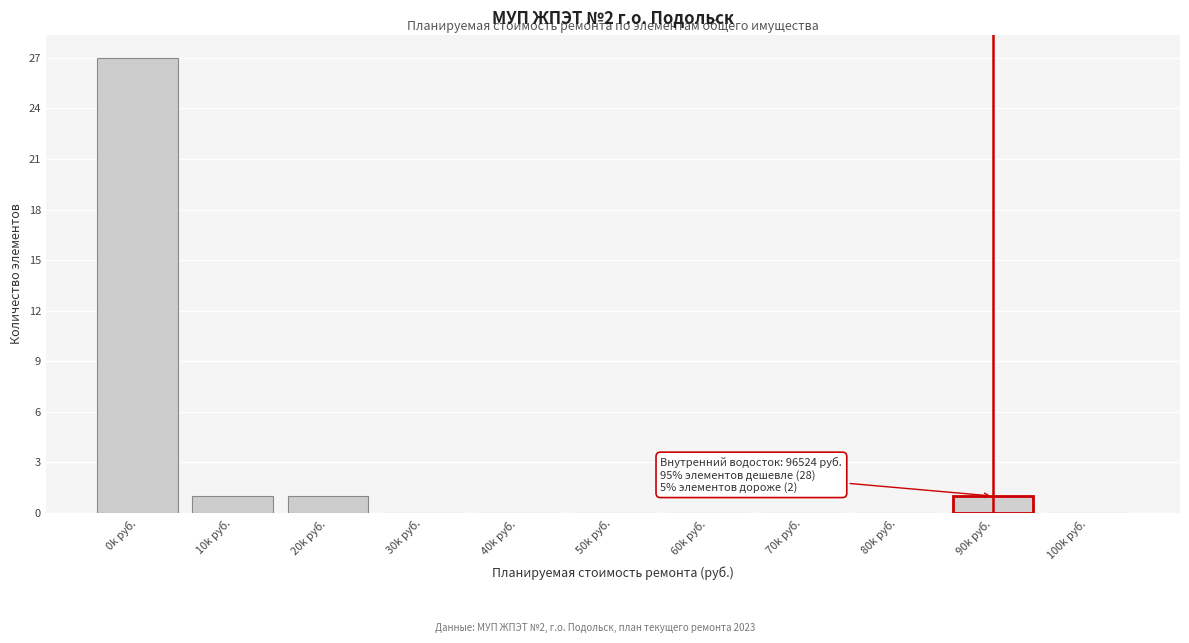

What is the change in value from 40k руб. to 90k руб.?

+1